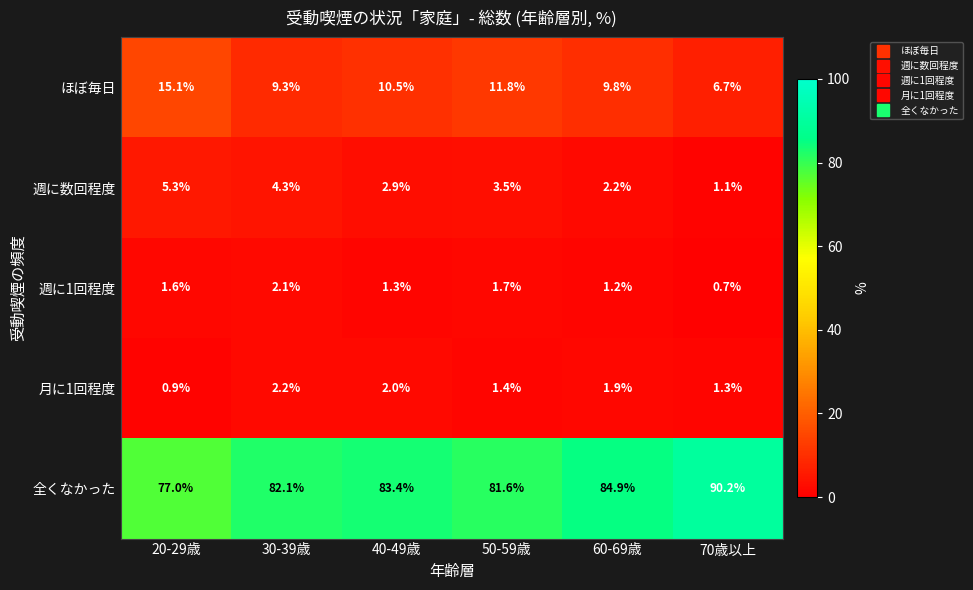

Rank the series at 30-39歳 from highest to lowest value.

全くなかった, ほぼ毎日, 週に数回程度, 月に1回程度, 週に1回程度